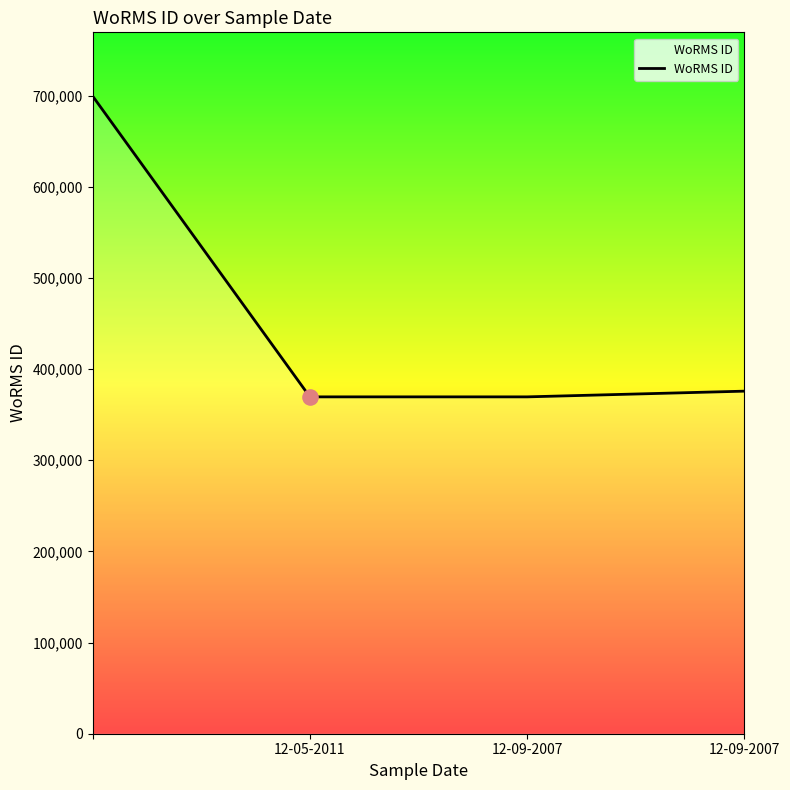

What is the smallest value displayed?

369489